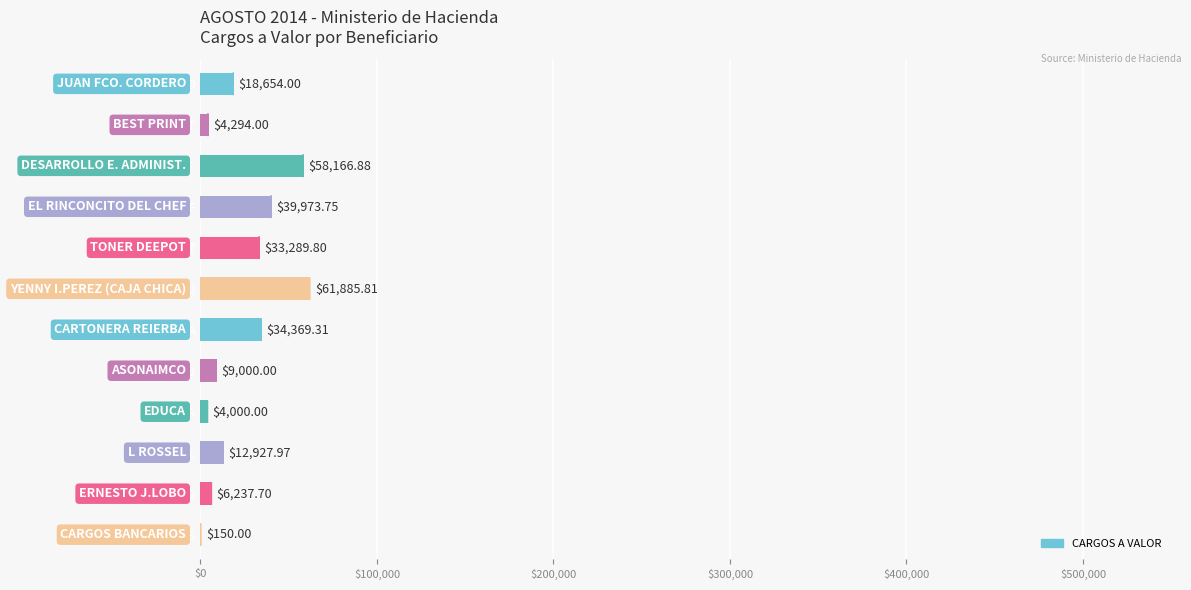

Approximately how many times larger is the value at EL RINCONCITO DEL CHEF compared to CARTONERA REIERBA?

1.2